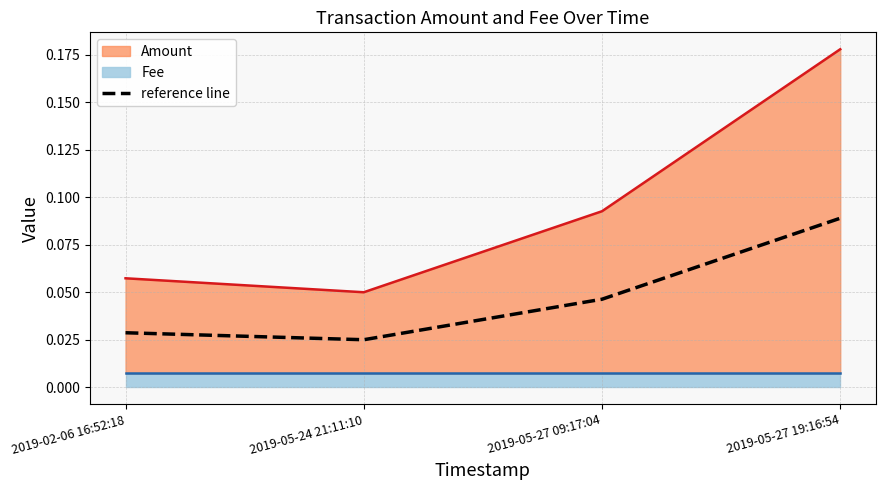

What position from the right is 2019-02-06 16:52:18?

4